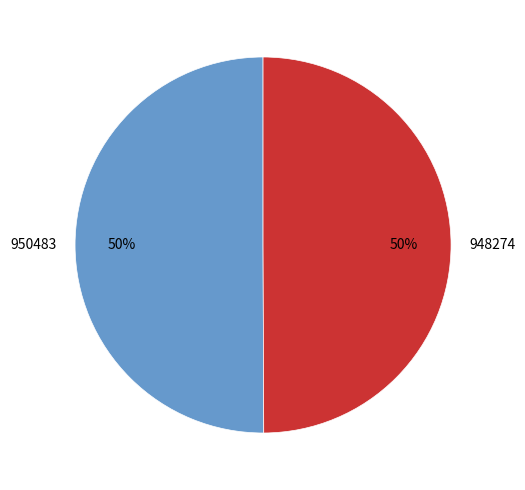

Approximately how many times larger is the value at 948274 compared to 950483?

1.0